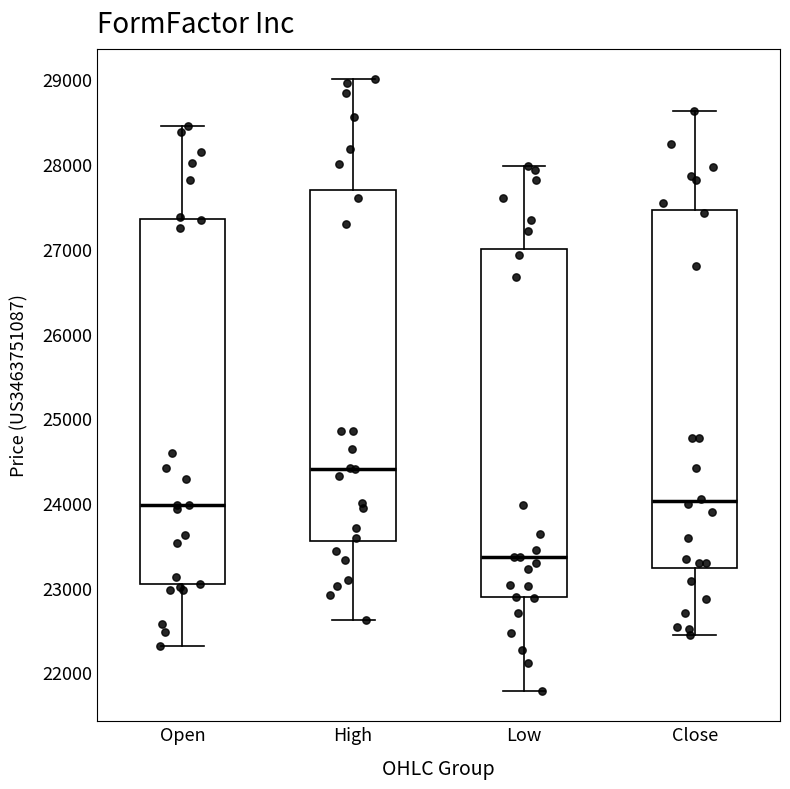

Reading left to right, transcribe this box plot: for each box, give where its median line is, the range the box spans, and where its two whiskers end, as read against the y-axis. The values are not printed on the chart, so give them approximately, as read against the axis.

Open: median 24000, box 23000 to 27300, whiskers 22300 to 28500
High: median 24400, box 23600 to 27700, whiskers 22600 to 29000
Low: median 23400, box 22900 to 27000, whiskers 21800 to 28000
Close: median 24000, box 23200 to 27500, whiskers 22400 to 28600